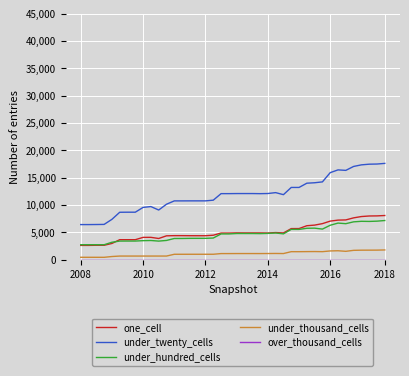

What is the maximum value for under_hundred_cells?

7143